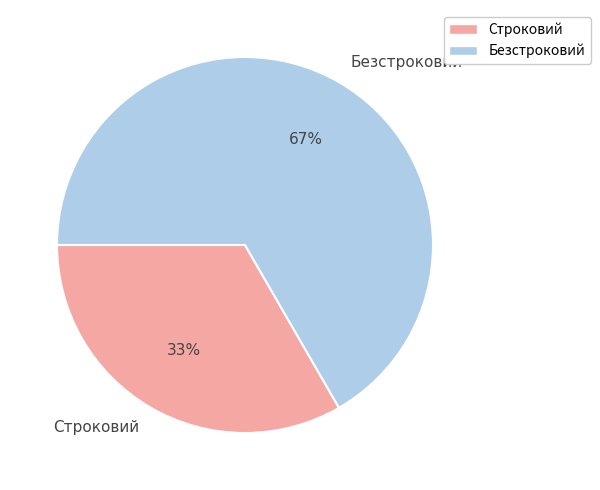

The Безстроковий slice represents 78% of the pie. True or false?

False